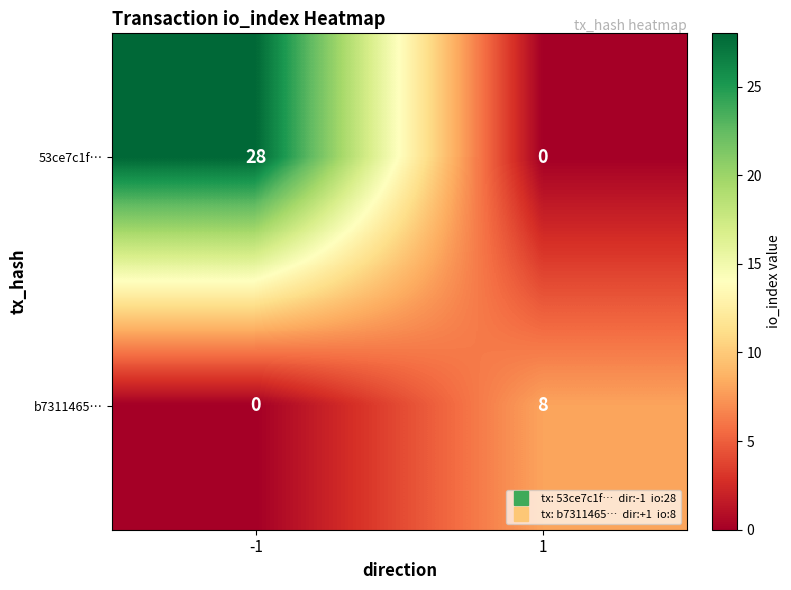

How many categories are shown in the chart?

2